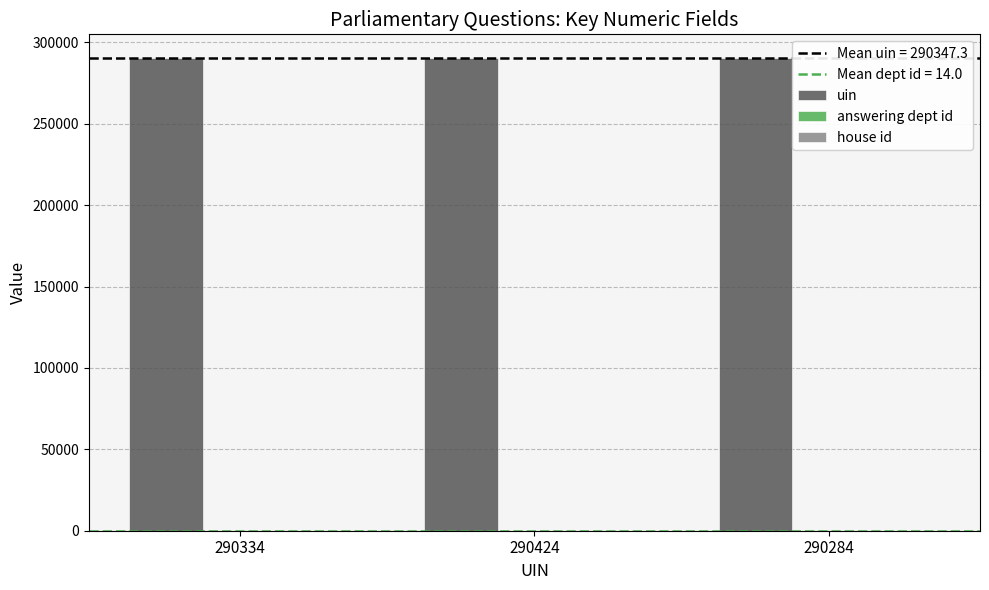

The uin series shows 290424 at 290424. True or false?

True